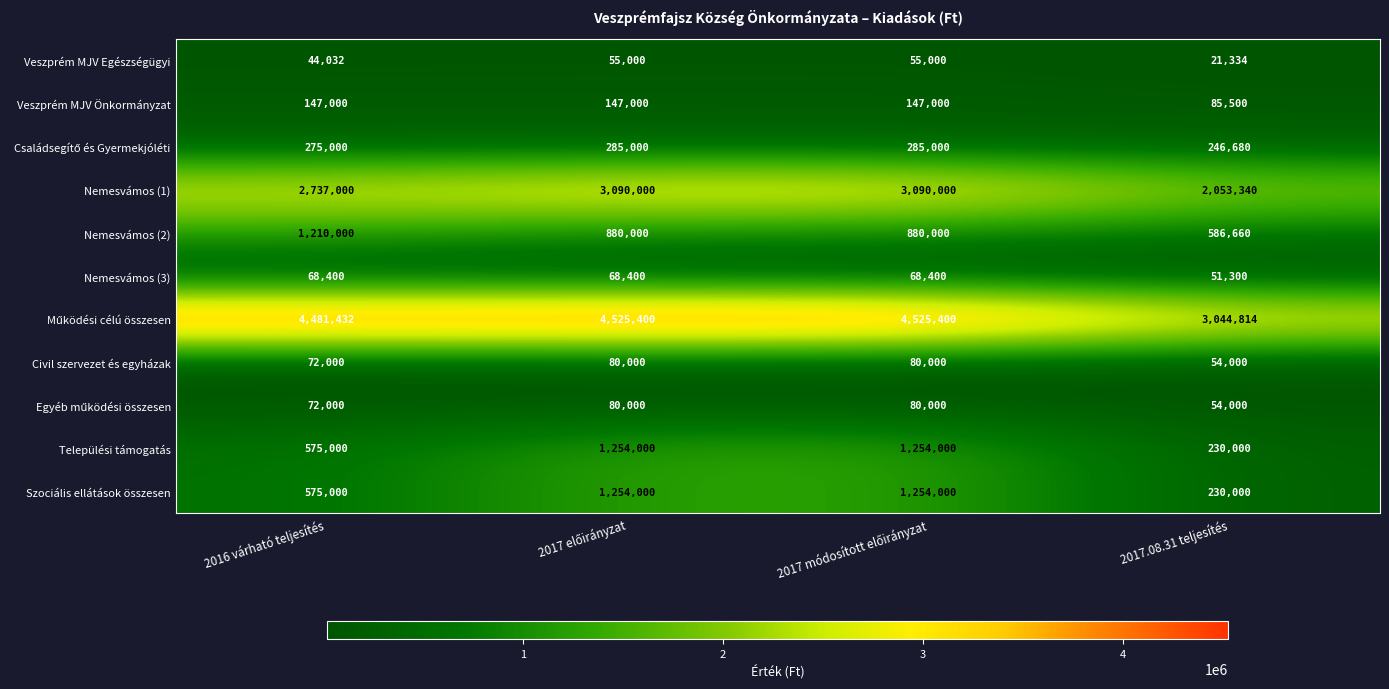

What is the maximum value shown in the chart?

4525400